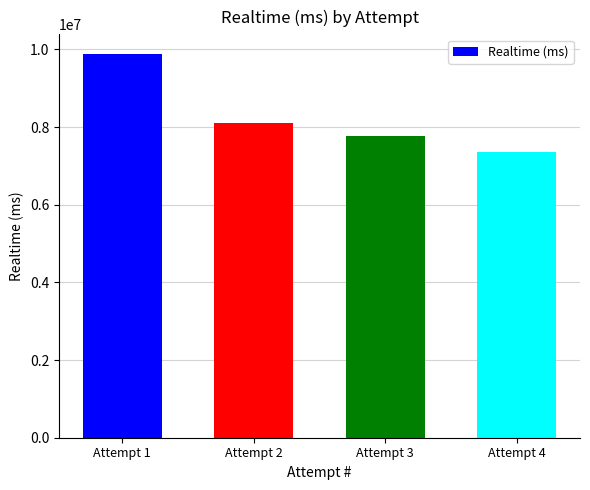

Reading right to left, extract all data points from this chart.

Attempt 4=7356764	Attempt 3=7781814	Attempt 2=8098141	Attempt 1=9895252